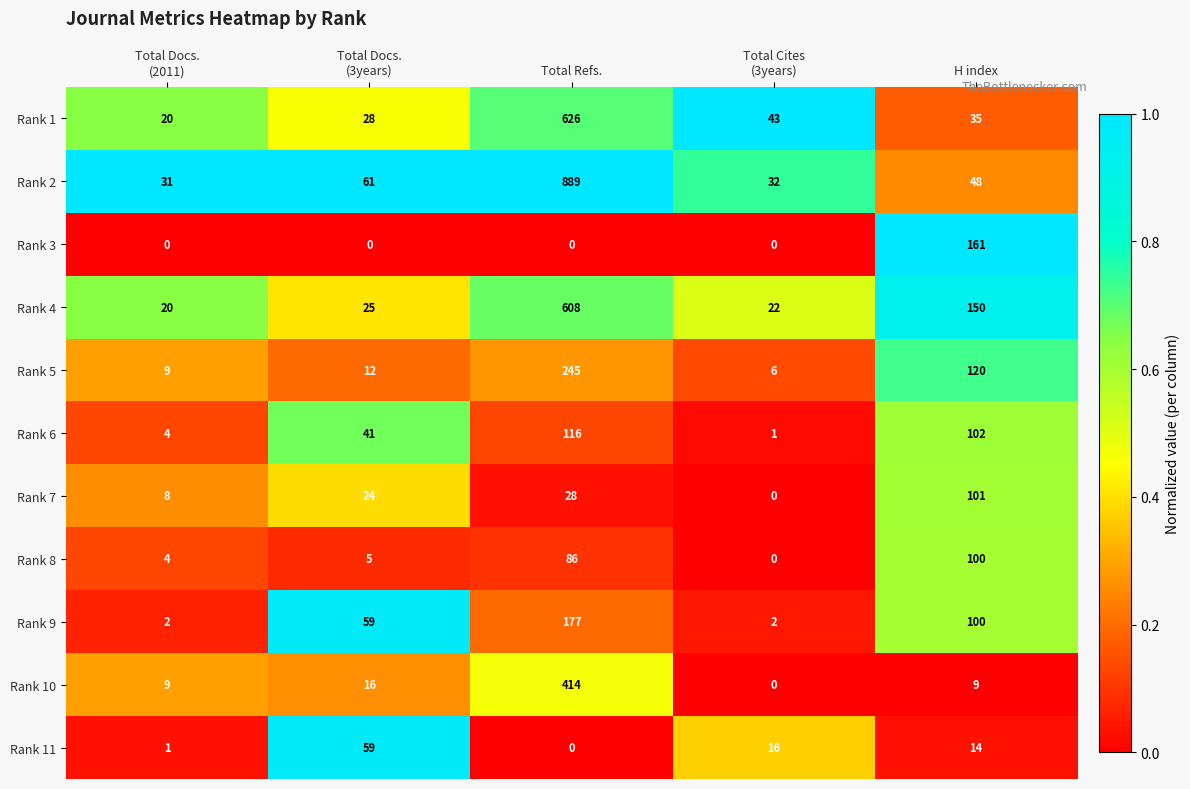

What is the spread (max minus min) of values at H index?

152